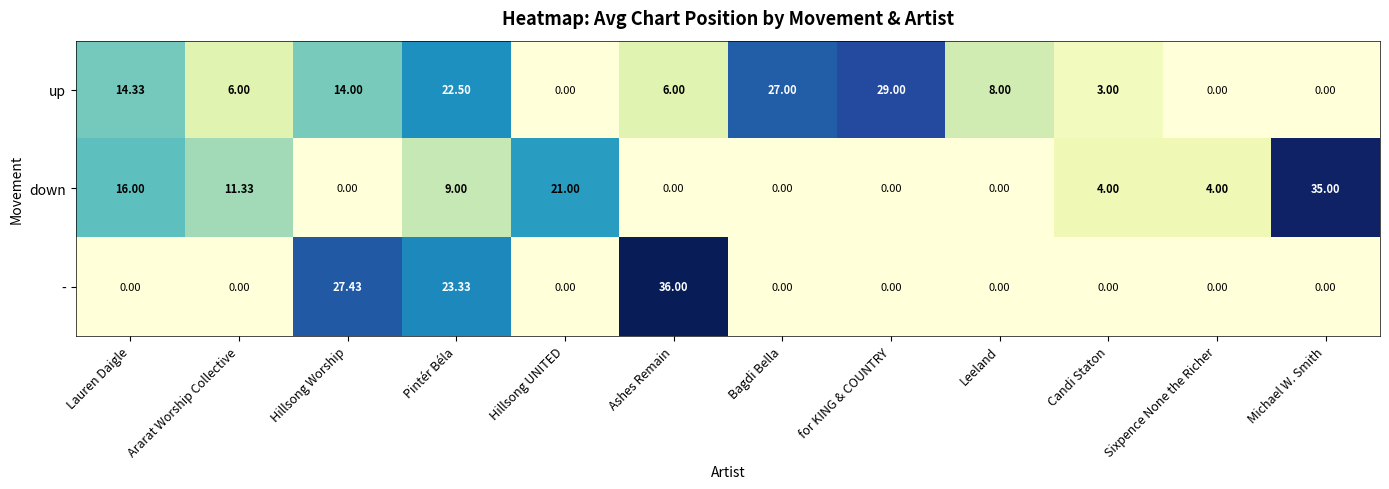

At which category is the sum across all series the highest?

Pintér Béla